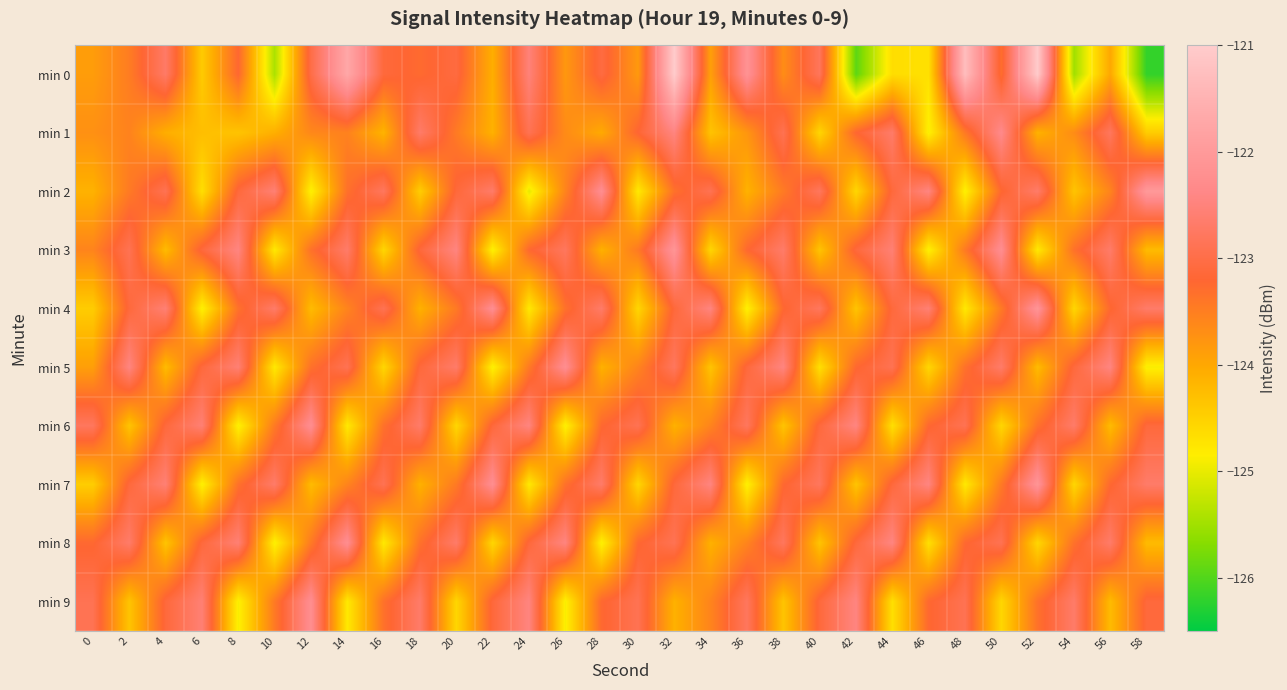

Between 30 and 32, which series saw the biggest shift?

min 0